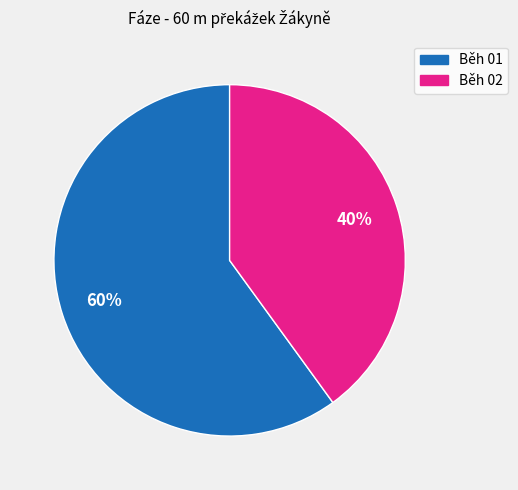

Does Běh 01 represent more than half of the total?

Yes